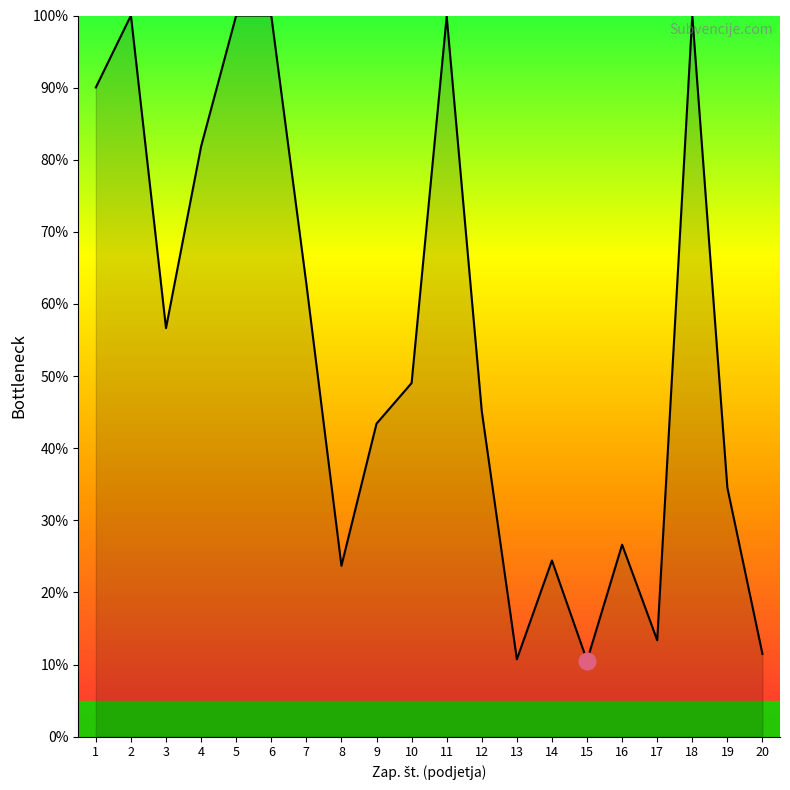

Count the number of data series in this chart.

1